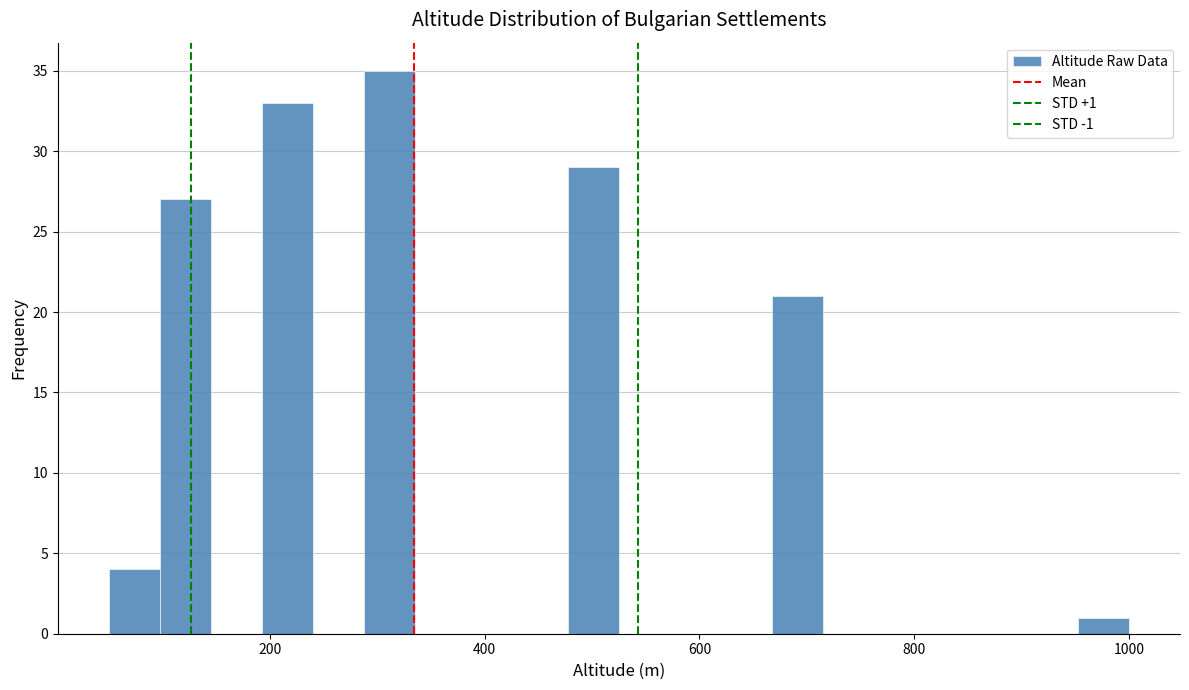

Around what value on the x-axis is the tallest bar? Give the approximate position of its centre, as read against the axis.

320